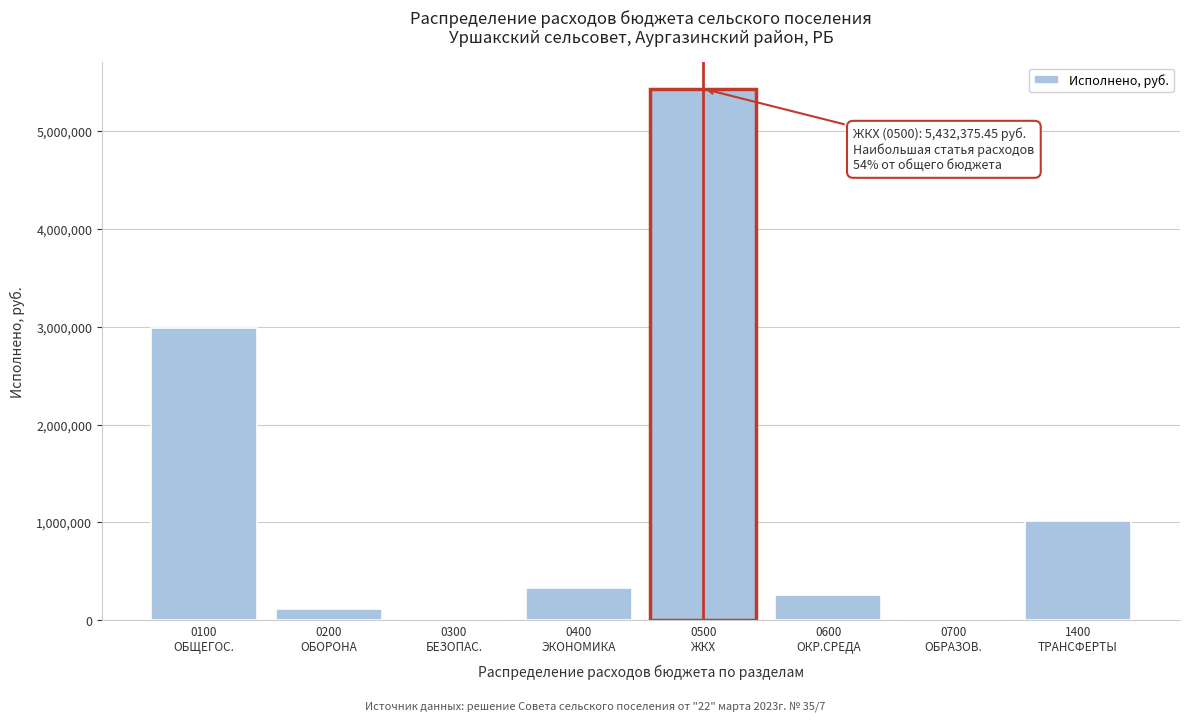

What is the greatest value displayed?

5432375.5